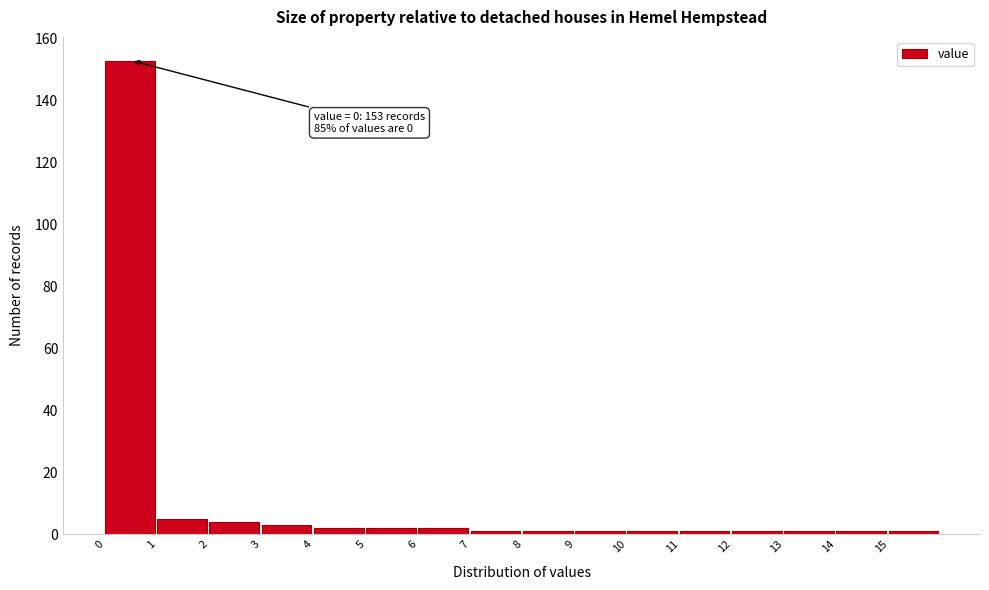

Over which range of the x-axis is the bar tallest?

0 to 1